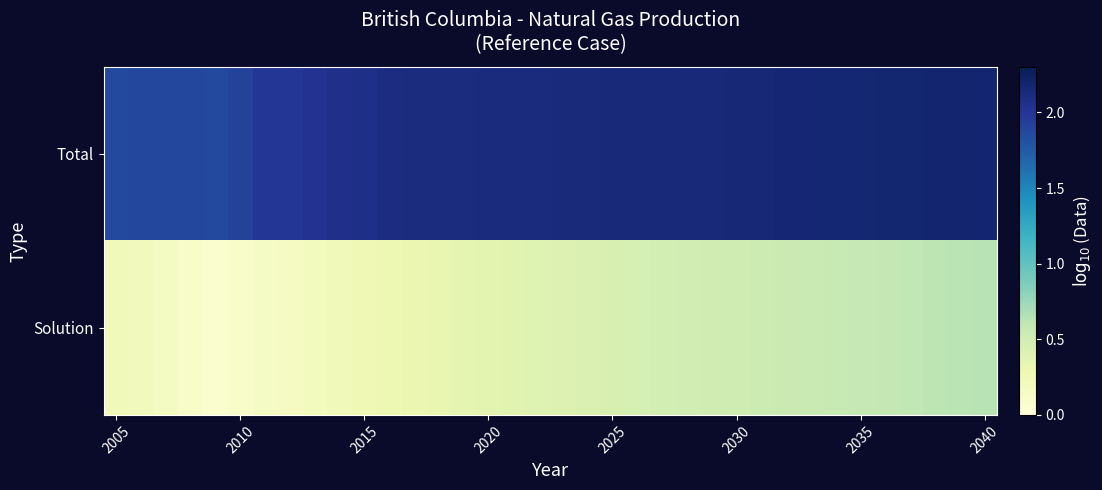

Reading left to right, transcribe all the data shown in this chart.

Total: 1.9	1.9	1.9	1.9	1.9	1.9	2.0	2.0	2.0	2.1	2.1	2.1	2.1	2.1	2.1	2.1	2.1	2.1	2.1	2.1	2.1	2.1	2.1	2.1	2.1	2.1	2.2	2.2	2.2	2.2	2.2	2.2	2.2	2.2	2.2	2.2
Solution: 0.2	0.2	0.2	0.1	0.1	0.1	0.1	0.2	0.2	0.2	0.3	0.3	0.3	0.3	0.3	0.4	0.4	0.4	0.4	0.4	0.4	0.5	0.5	0.5	0.5	0.5	0.5	0.5	0.6	0.6	0.6	0.6	0.6	0.6	0.6	0.6